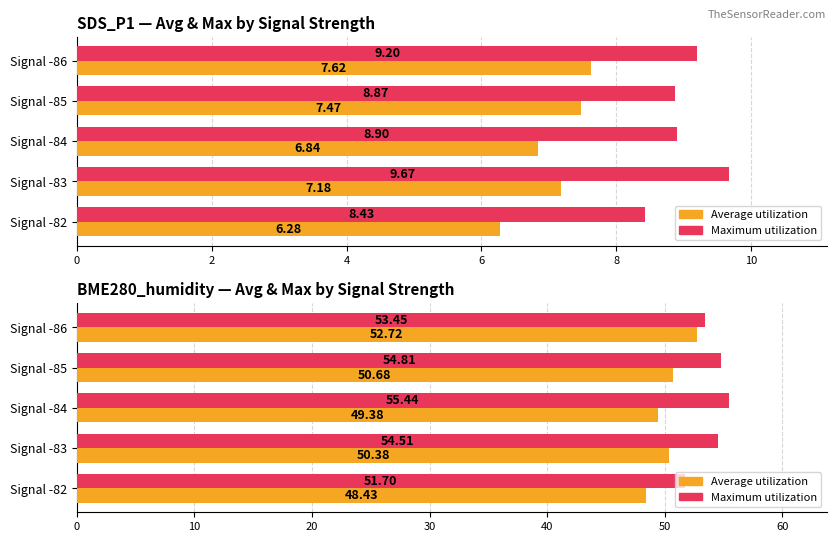

List the series in order of their overall mean, lowest first.

Average utilization, Maximum utilization